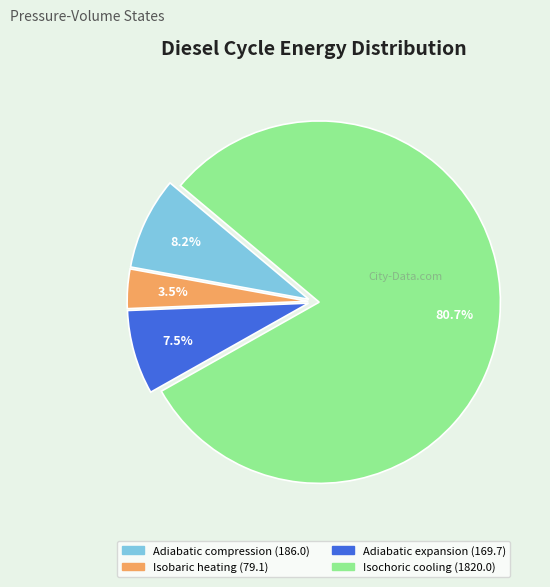

Is there any slice that represents more than half of the pie?

Yes